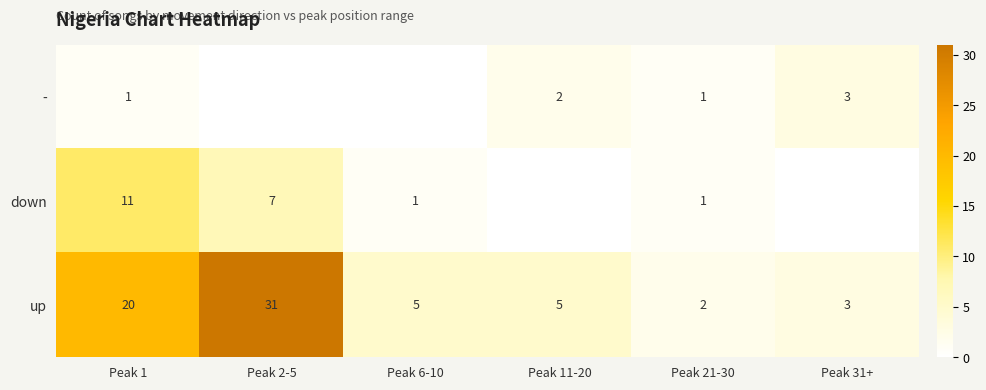

What is the sum of the up values at Peak 11-20 and Peak 31+?

8